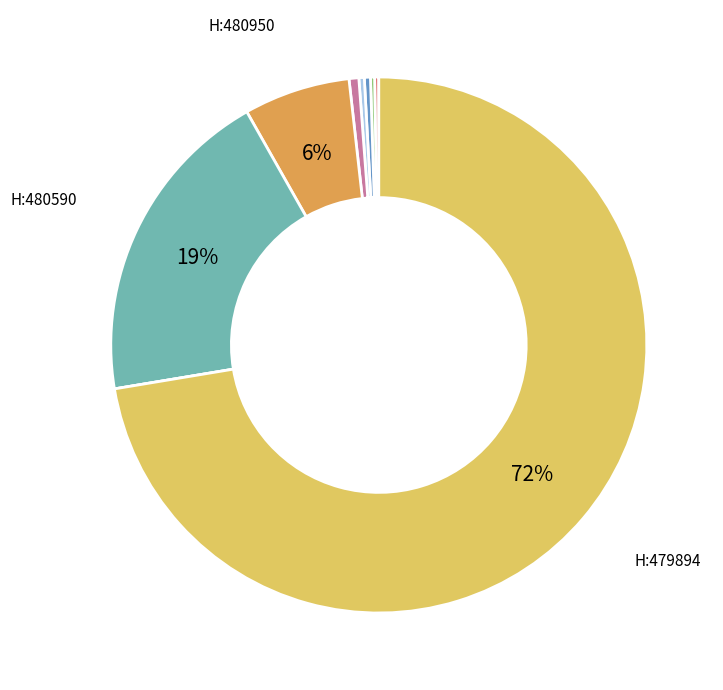

Is there a majority slice in this chart?

Yes